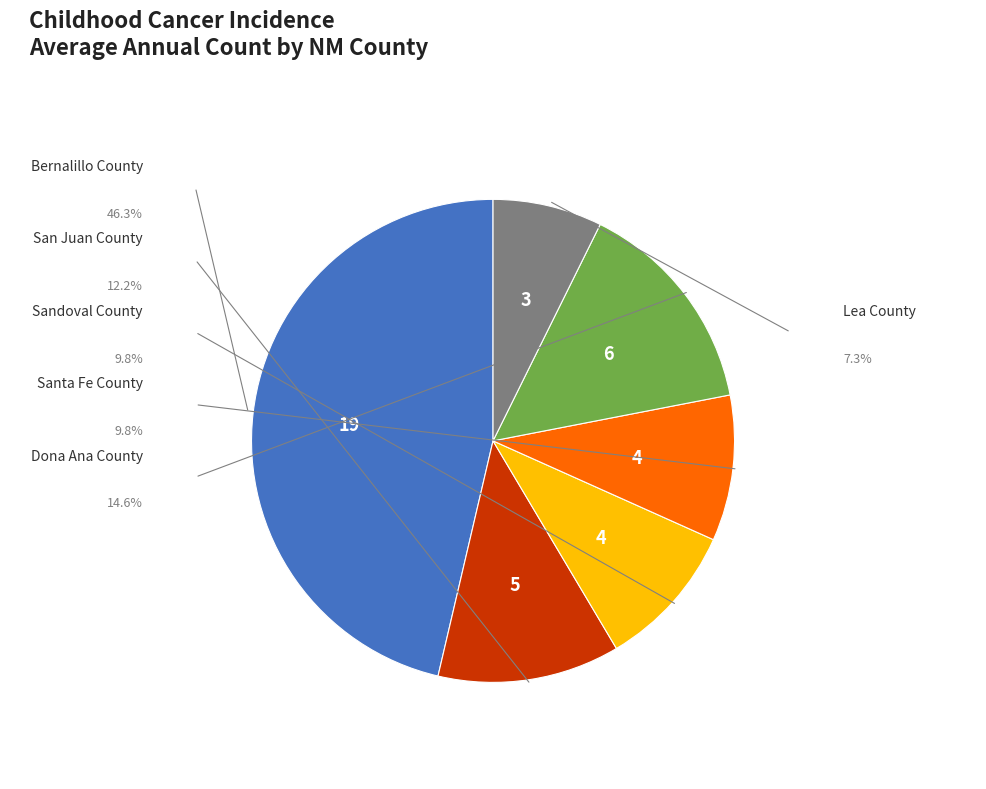

Count the number of slices in the pie.

6